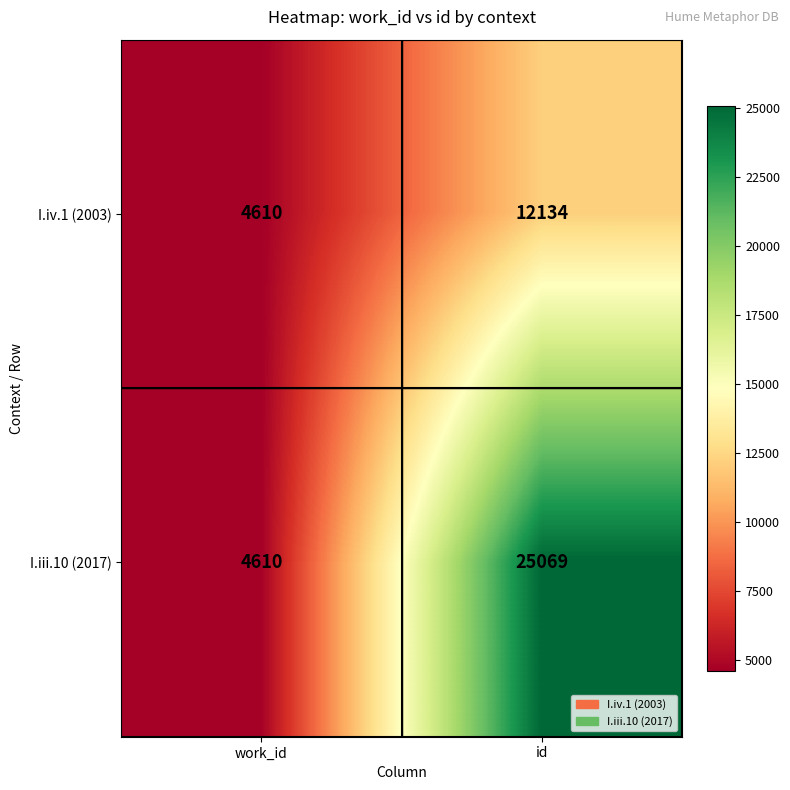

List the series in order of their peak value, highest first.

I.iii.10 (2017), I.iv.1 (2003)